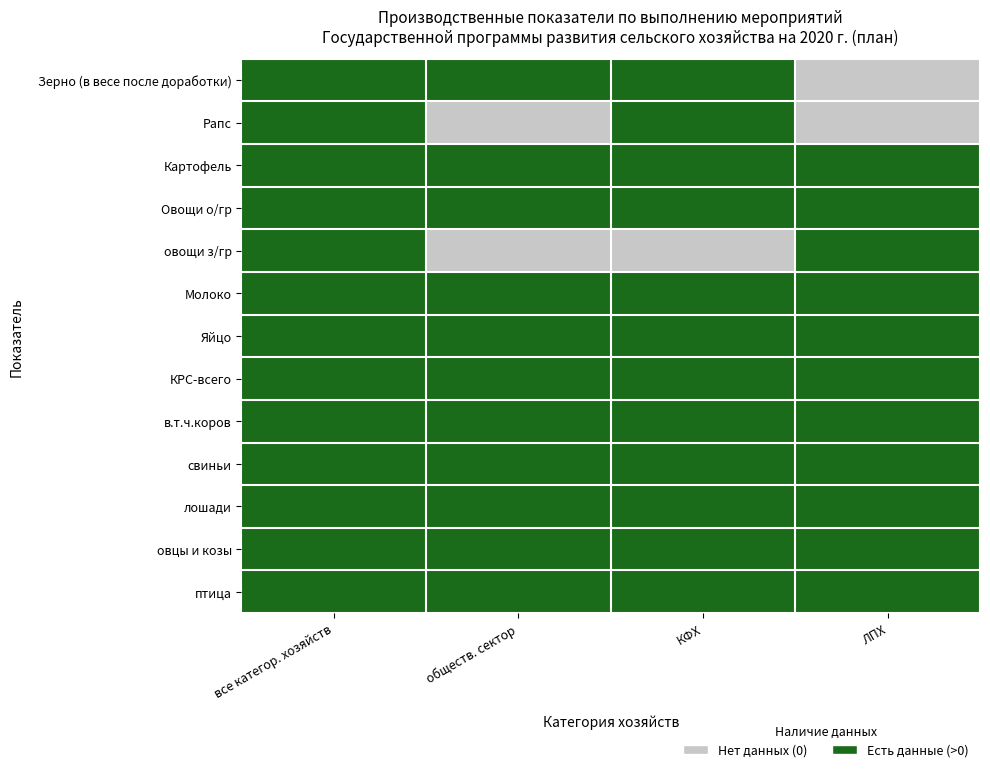

At which category is the sum across all series the highest?

все категор. хозяйств